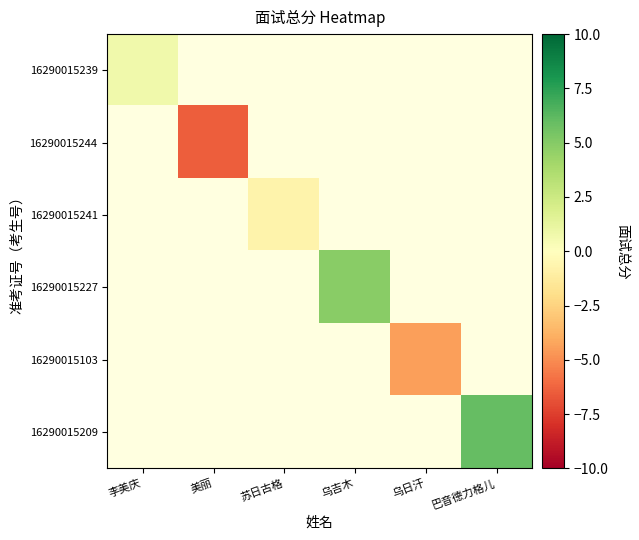

What is the maximum value shown in the chart?

6.0